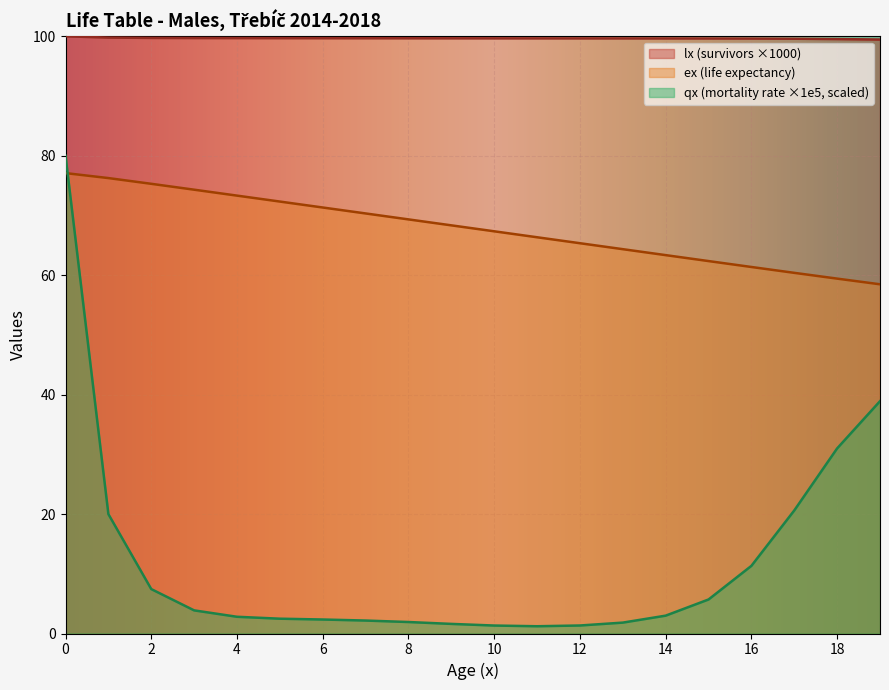

At 7, list the series in order from largest to smallest.

lx, ex, qx_scaled